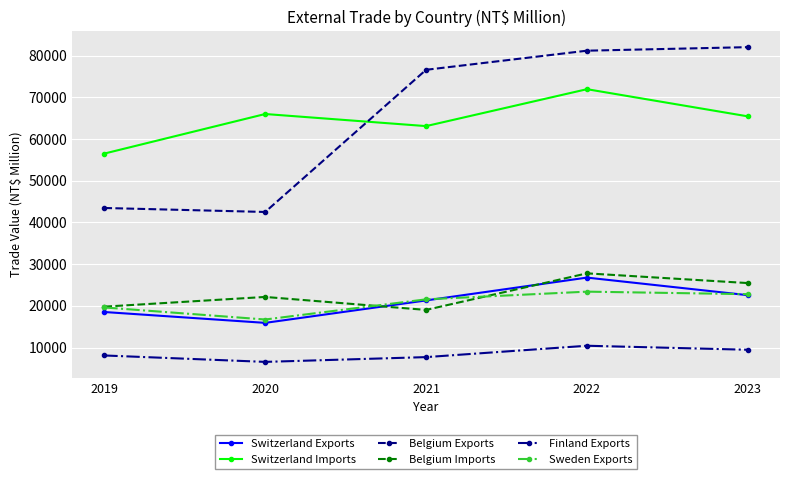

What is the maximum value for Belgium Exports?

82053